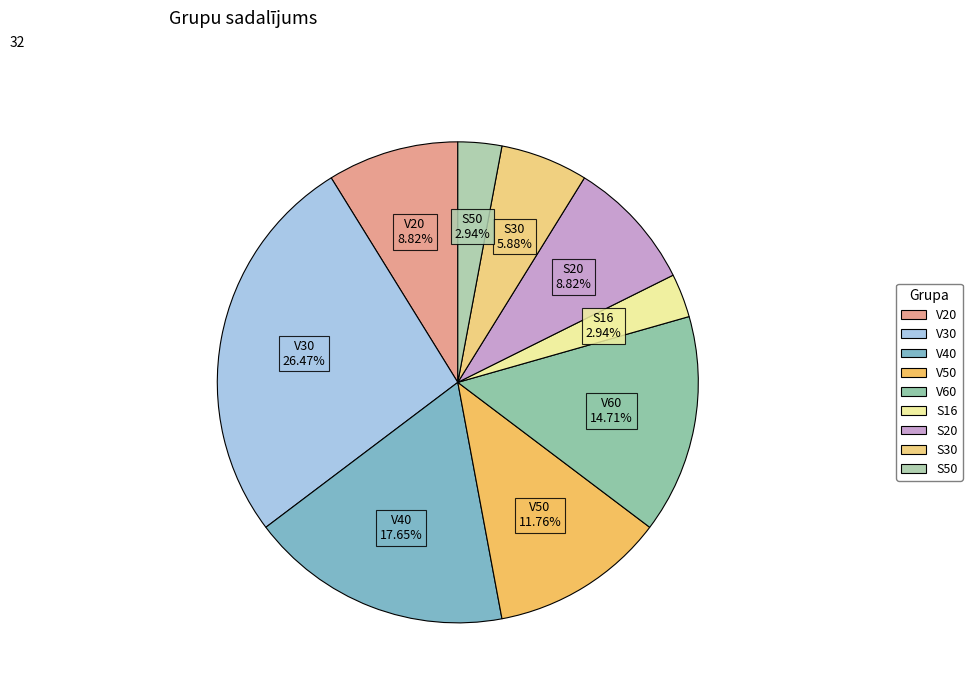

The V30 slice represents 34% of the pie. True or false?

False